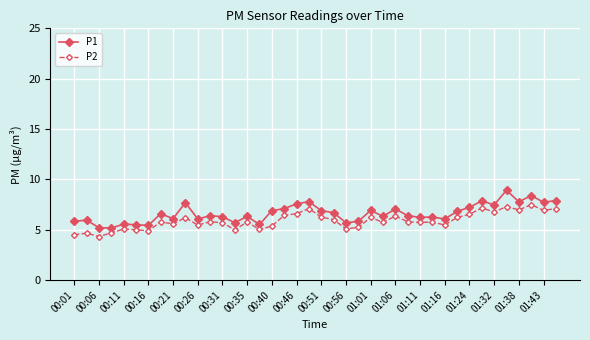

What is the maximum value for P1?

8.9